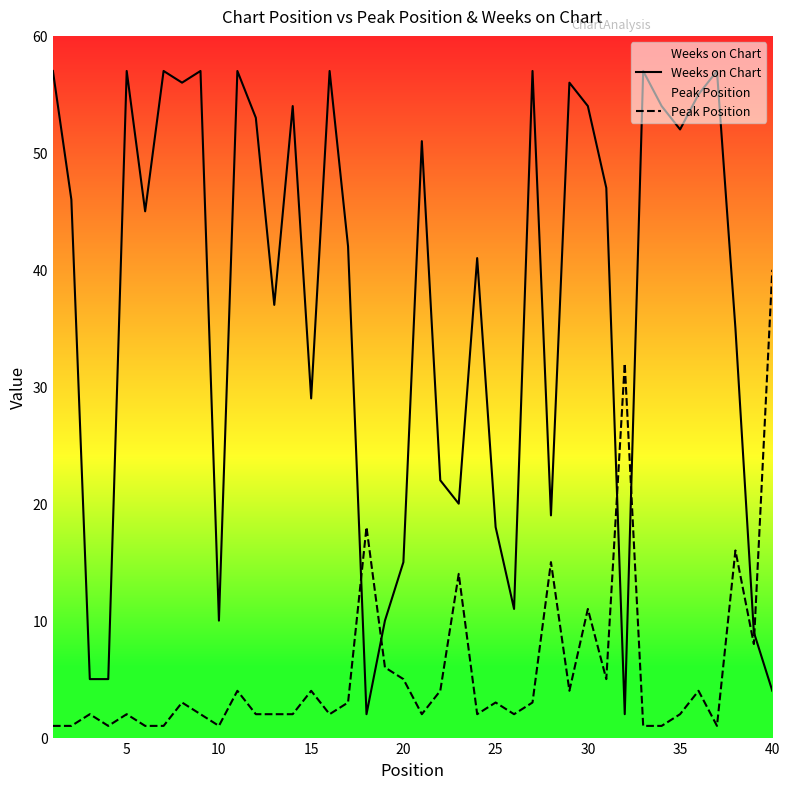

What is the average value of the Weeks on Chart series?

37